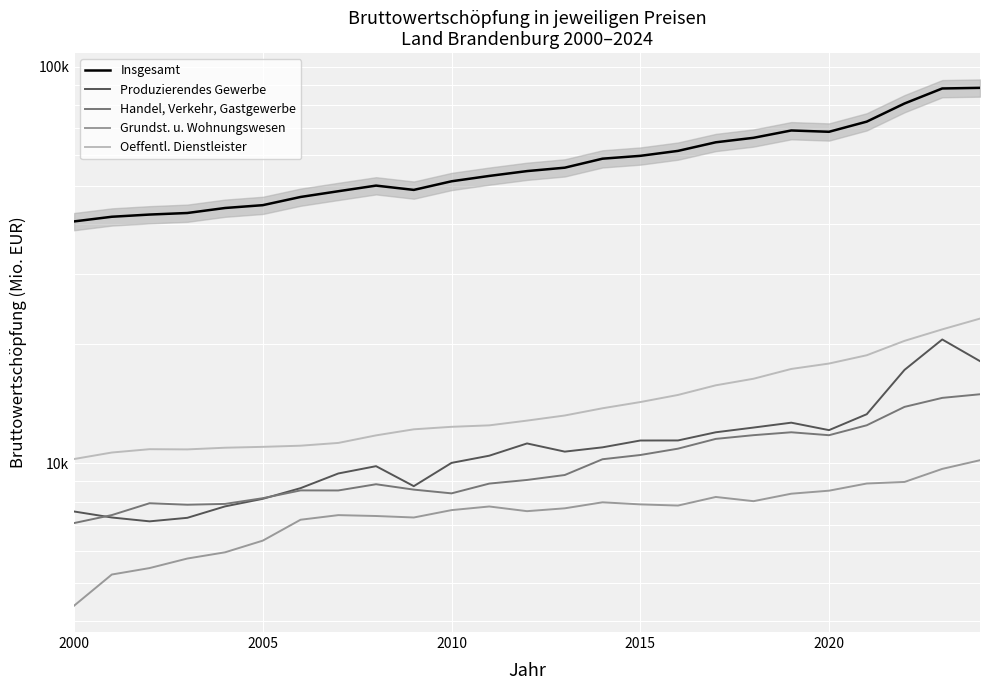

Reading right to left, transcribe all the data shown in this chart.

Insgesamt: 88345.7	88030.5	80679.3	72618.4	68460.3	68979.9	66107.1	64408.5	61275.9	59535.5	58565.1	55582.4	54492.9	52985.0	51361.9	48857.4	50092.1	48480.8	46892.9	44714.4	43986.2	42726.4	42342.3	41804.6	40689.5
Produzierendes Gewerbe: 18081.7	20506.0	17186.2	13288.5	12115.1	12650.8	12297.4	11965.3	11410.8	11406.8	10964.2	10694.2	11214.5	10444.5	10017.5	8751.7	9828.3	9420.2	8651.2	8131.6	7781.9	7282.4	7134.8	7296.1	7554.9
Handel, Verkehr, Gastgewerbe: 14919.4	14609.8	13865.3	12461.9	11763.5	11965.4	11765.8	11515.0	10880.0	10486.3	10232.2	9337.0	9072.8	8883.3	8393.1	8577.6	8849.5	8535.9	8538.7	8161.2	7895.3	7856.9	7925.6	7399.2	7064.2
Grundst. u. Wohnungswesen: 10174.3	9674.4	8967.7	8887.1	8524.7	8376.7	8021.3	8219.7	7819.7	7873.1	7968.9	7695.6	7569.2	7777.6	7615.5	7296.3	7359.6	7397.1	7201.8	6379.3	5961.2	5749.5	5439.9	5240.0	4372.2
Oeffentl. Dienstleister: 23146.8	21744.1	20342.1	18712.2	17831.4	17280.8	16326.2	15715.7	14861.4	14259.1	13755.1	13190.0	12803.5	12456.4	12350.8	12173.0	11752.1	11247.7	11068.6	10994.8	10939.1	10833.4	10846.2	10638.7	10244.6